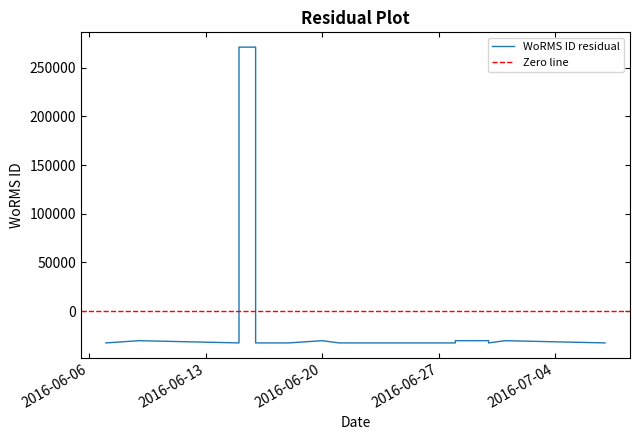

What is the label of the 11th point from the right?

2016-06-15